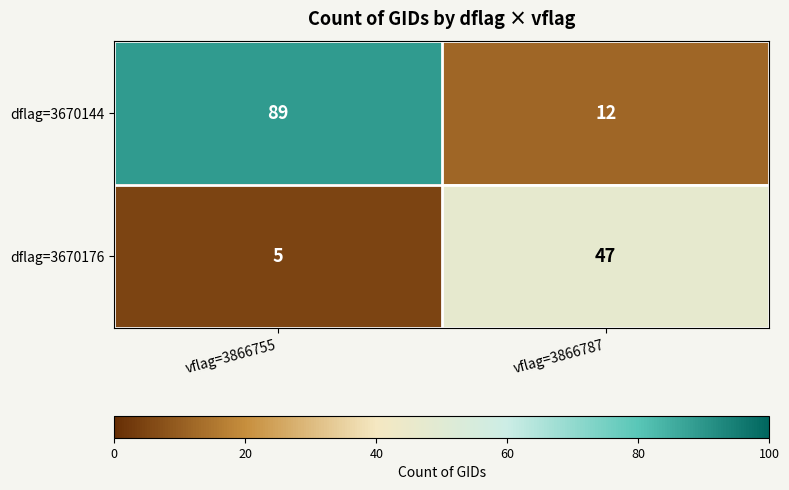

Which series changed the most between vflag=3866755 and vflag=3866787?

dflag=3670144